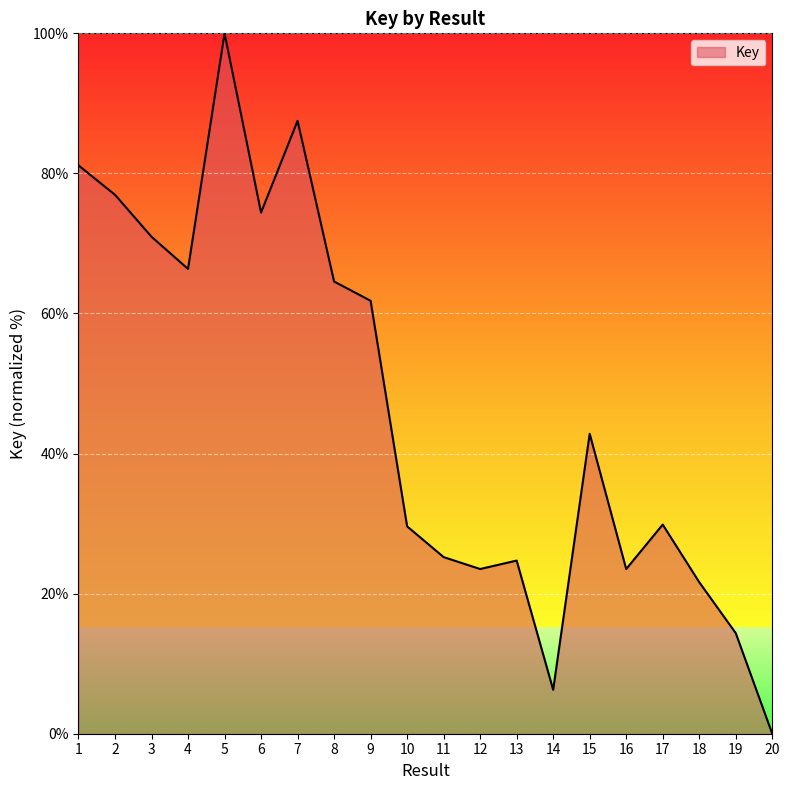

At which category does the chart reach its peak across all series?

5